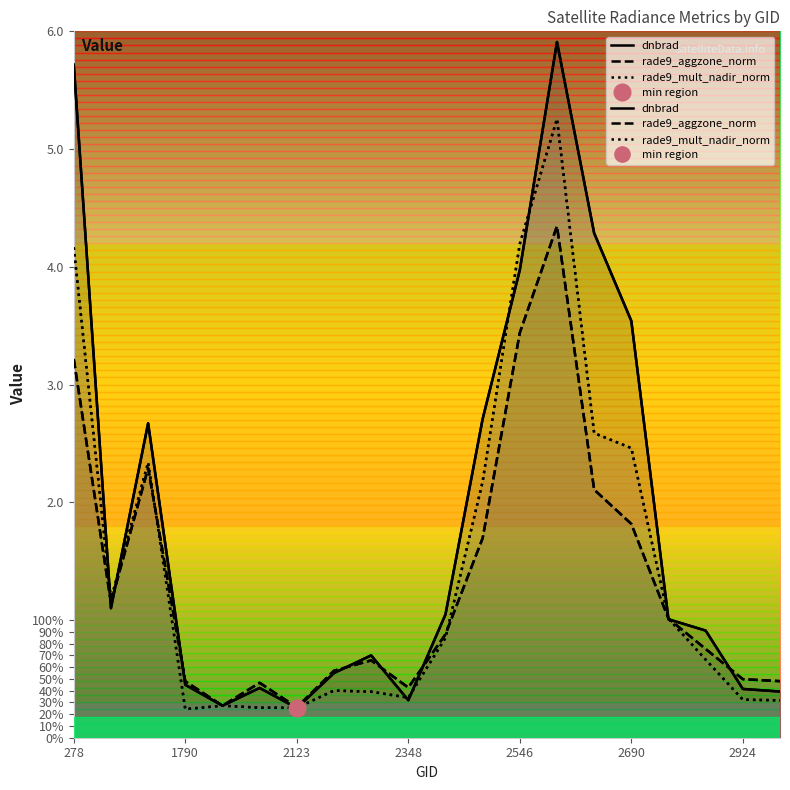

Reading right to left, what are all the values shown in this chart?

dnbrad: 0.4	0.4	0.9	1.0	3.5	4.3	5.9	4.0	2.7	1.0	0.3	0.7	0.5	0.3	0.4	0.3	0.4	2.7	1.1	5.7
rade9_aggzone_norm: 0.5	0.5	0.8	1.0	1.8	2.1	4.3	3.4	1.7	0.9	0.4	0.7	0.6	0.3	0.5	0.3	0.5	2.3	1.1	3.2
rade9_mult_nadir_norm: 0.3	0.3	0.7	1.0	2.5	2.6	5.3	4.2	2.2	0.8	0.3	0.4	0.4	0.3	0.3	0.3	0.2	2.3	1.2	4.2